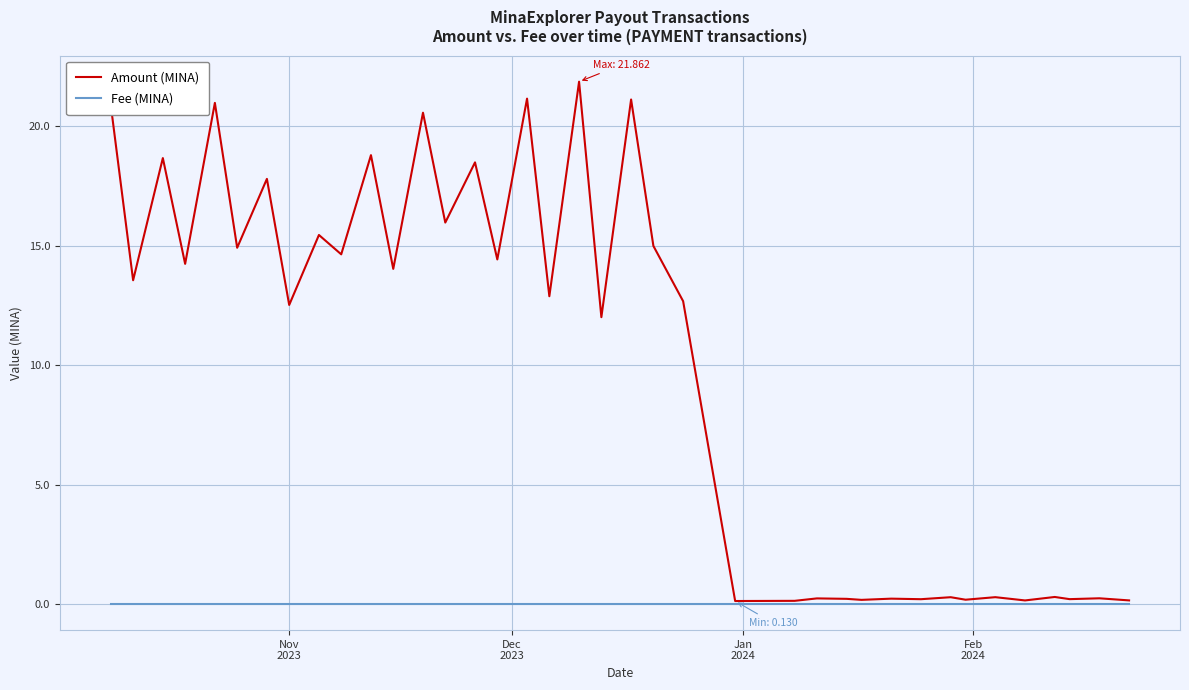

List the series in order of their overall mean, lowest first.

Fee (MINA), Amount (MINA)